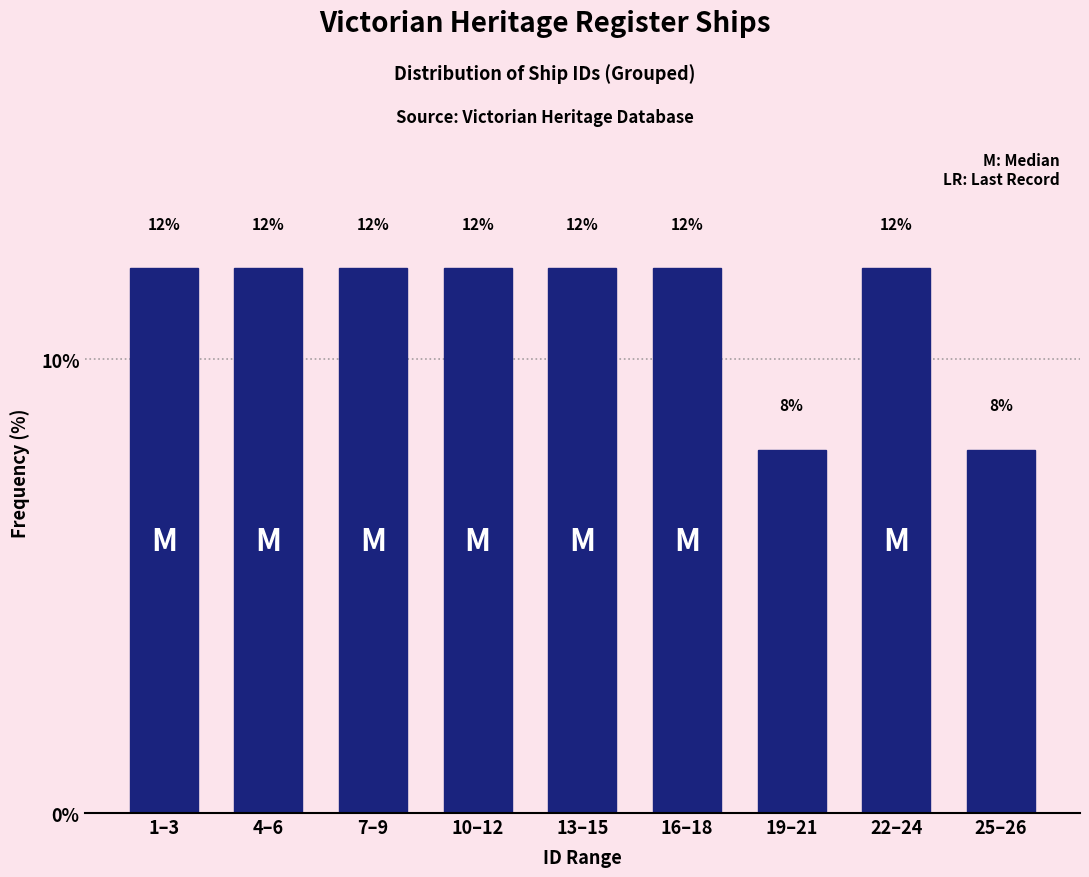

Reading right to left, transcribe all the data shown in this chart.

25–26=8	22–24=12	19–21=8	16–18=12	13–15=12	10–12=12	7–9=12	4–6=12	1–3=12